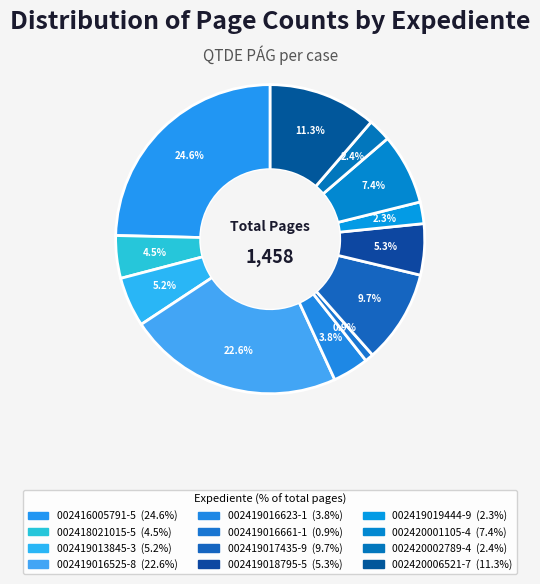

How much of the chart is everything except 002420001105-4?

92.6%